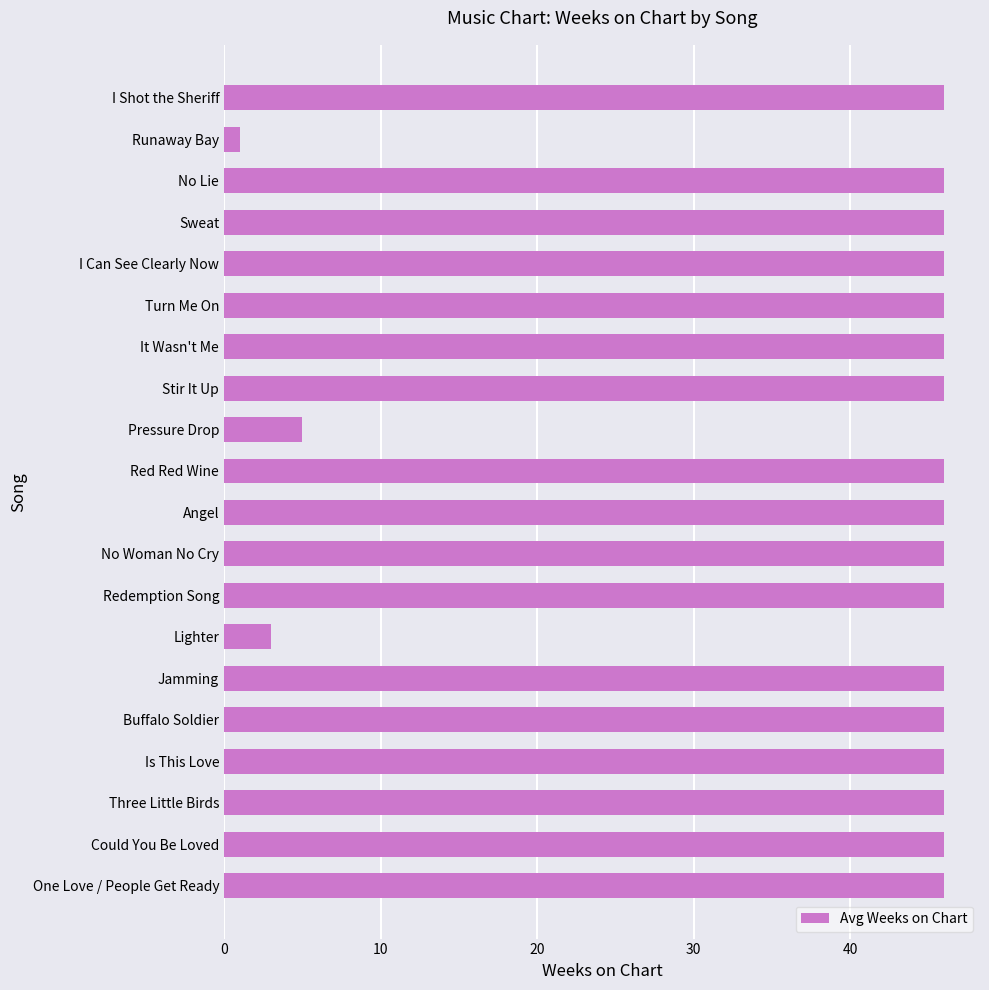

At which category does the chart reach its minimum across all series?

Runaway Bay